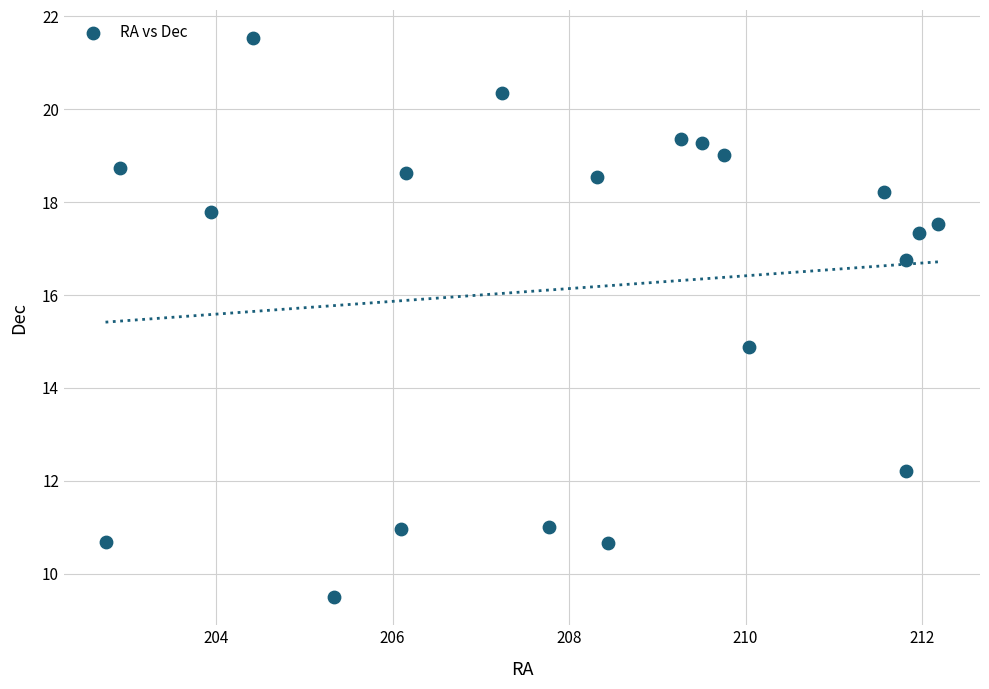

What is the range of Y values (max minus min)?

12.0